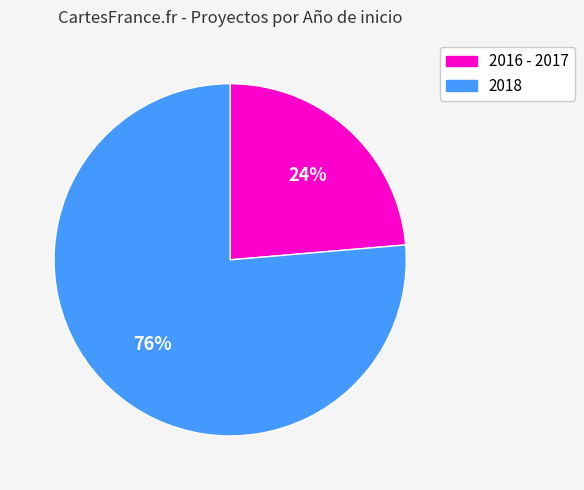

Does any single category account for the majority?

Yes